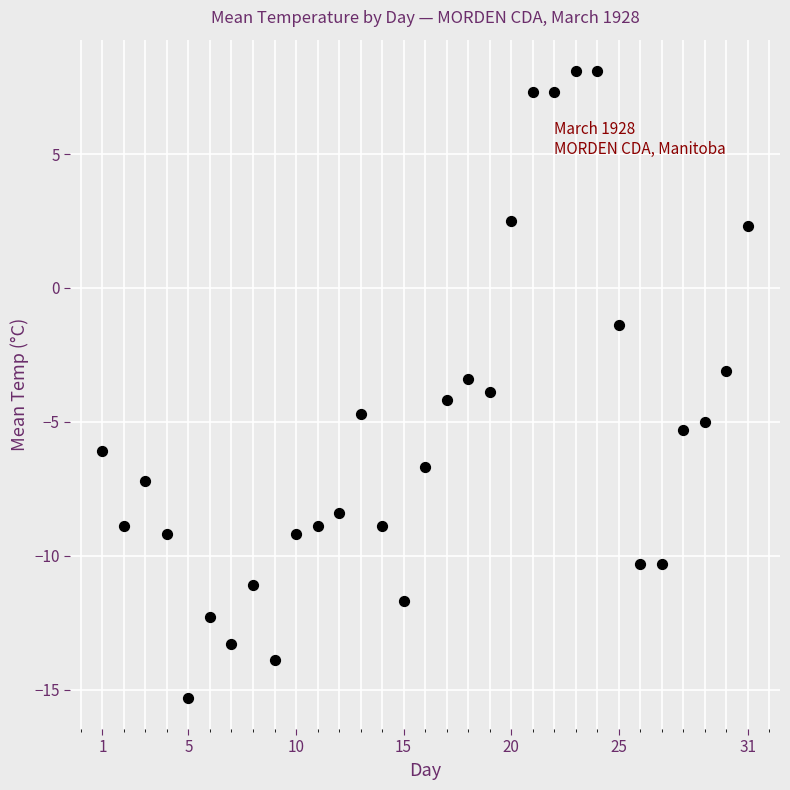

What is the range of X values (max minus min)?

30.0